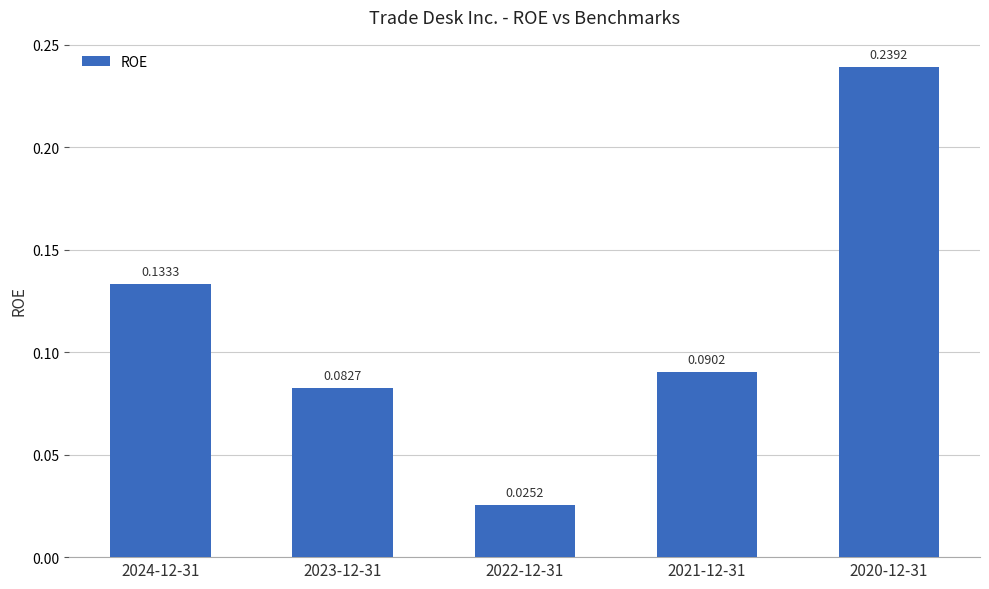

What is the change in value from 2021-12-31 to 2020-12-31?

+0.1